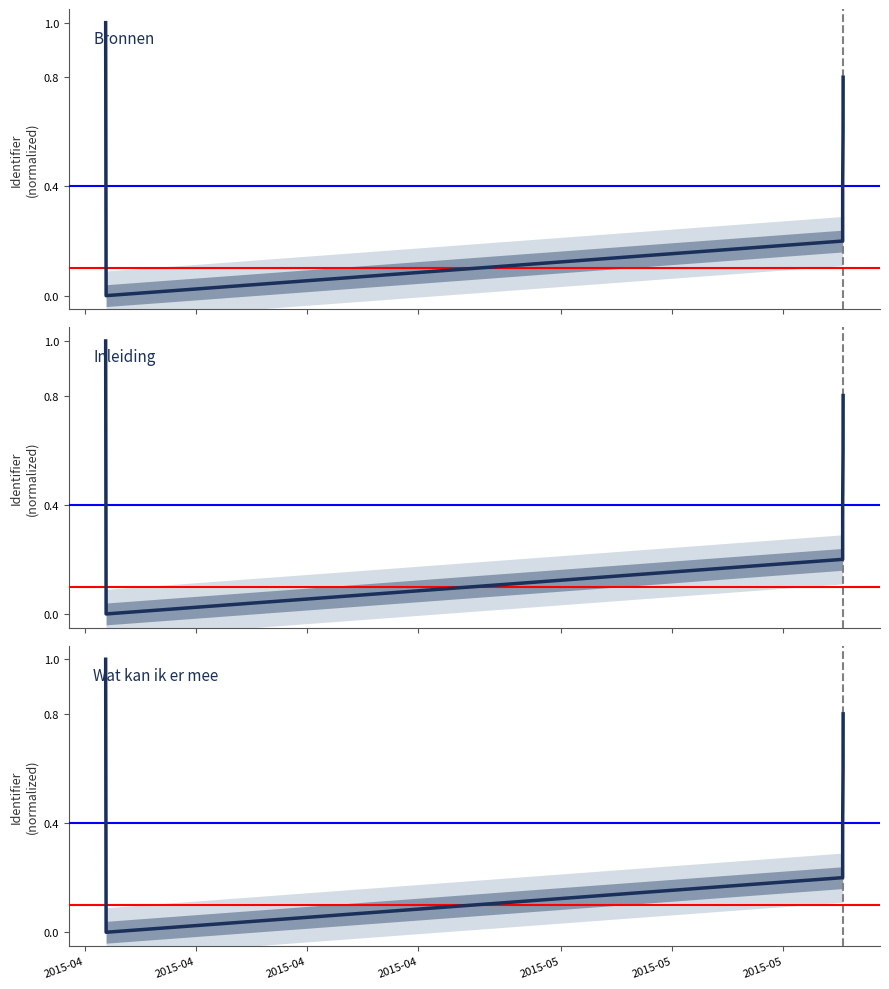

Is this an area chart (filled region under the line)?

No